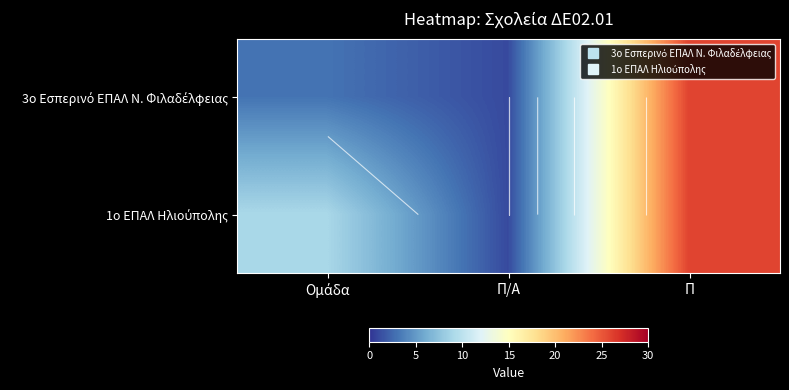

Which series has the largest range (max minus min)?

3ο Εσπερινό ΕΠΑΛ Ν. Φιλαδέλφειας